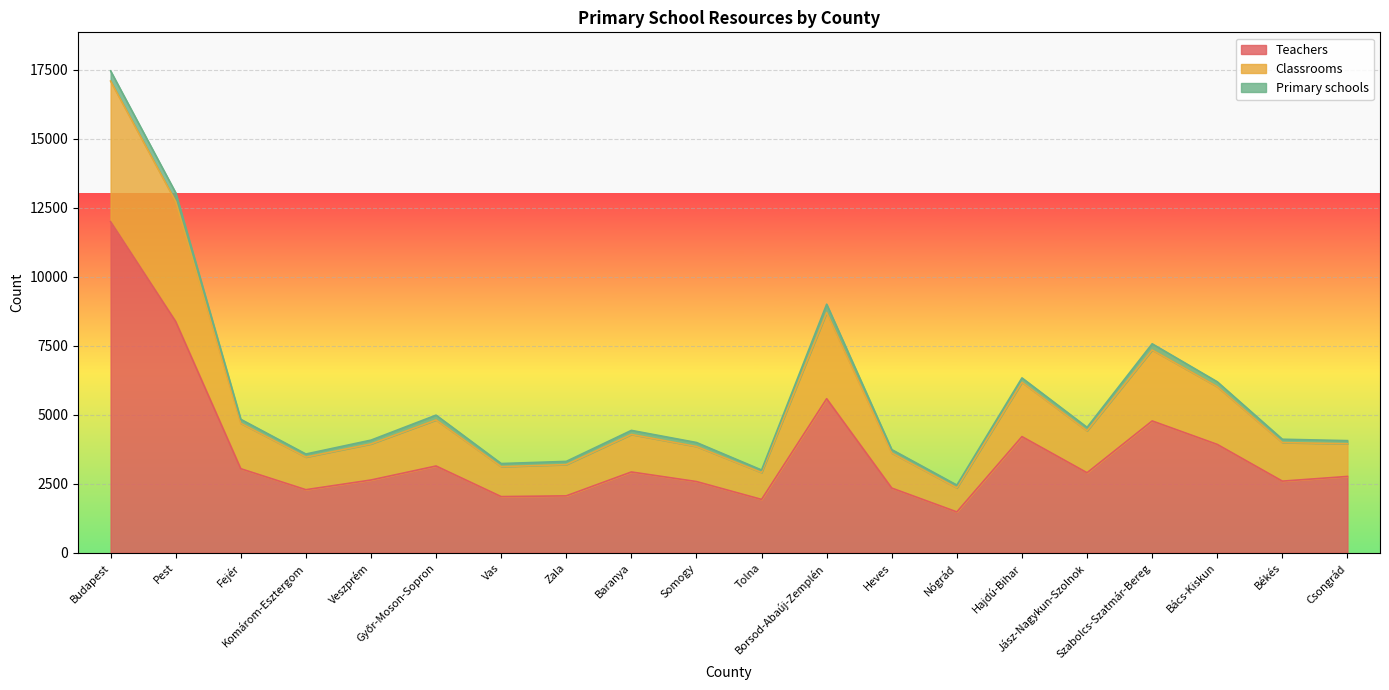

What is the lowest value of the Teachers series?

1479